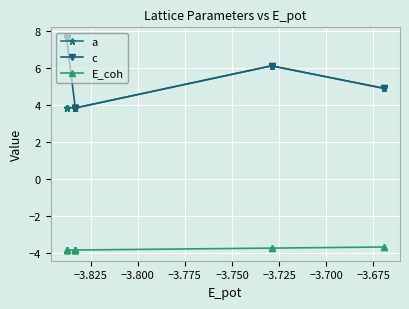

What is the difference between the maximum and minimum values in the c series?

3.8